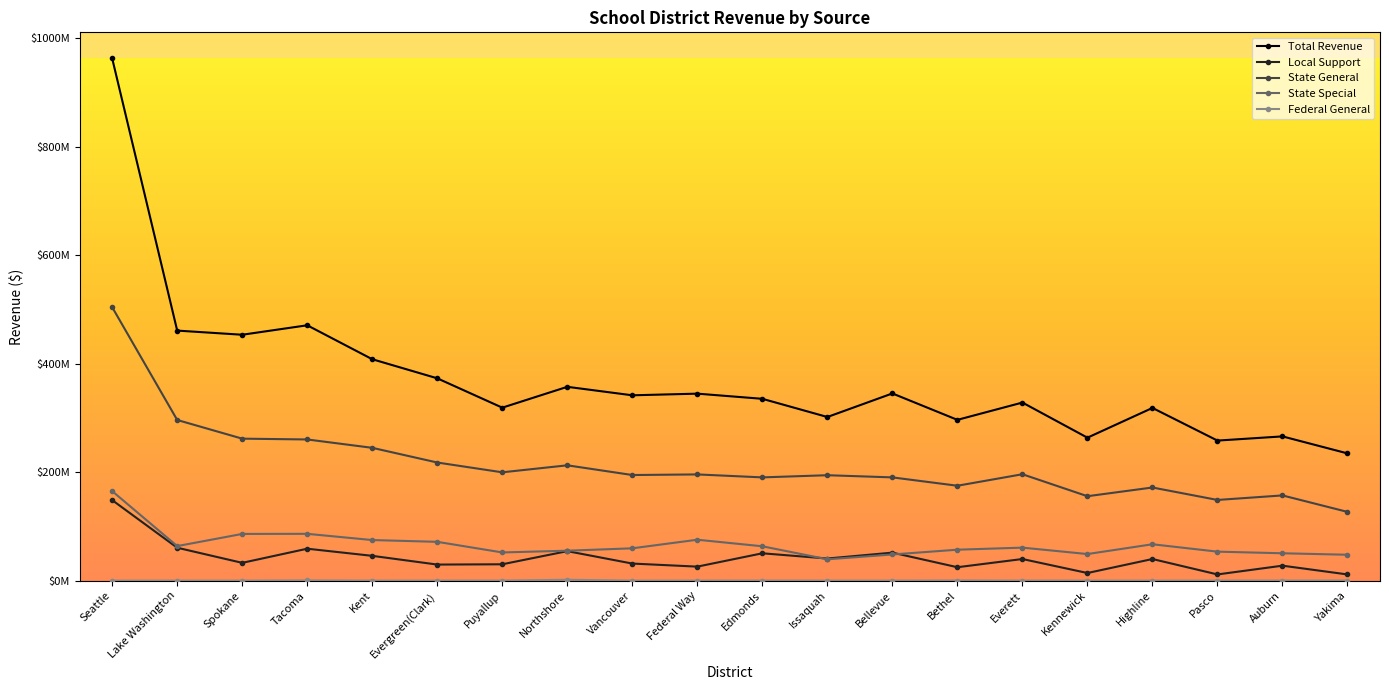

What are all the series names shown in the legend?

Total Revenue, Local Support, State General, State Special, Federal General